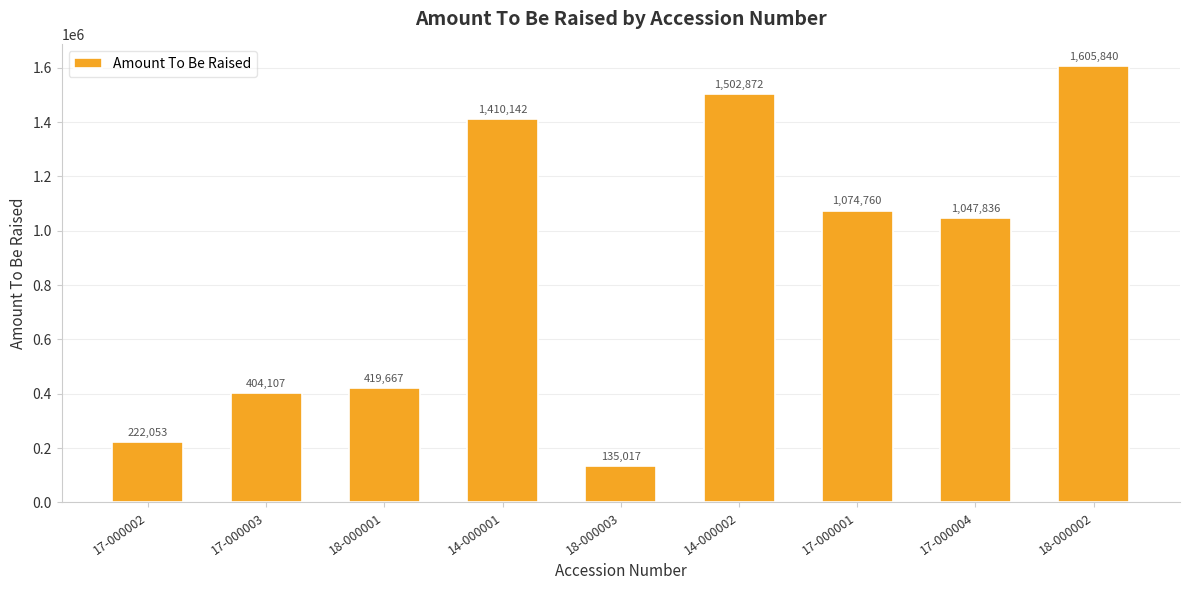

Reading right to left, list all the values displayed in this chart.

18-000002=1605840	17-000004=1047836	17-000001=1074760	14-000002=1502872	18-000003=135017	14-000001=1410142	18-000001=419667	17-000003=404107	17-000002=222053